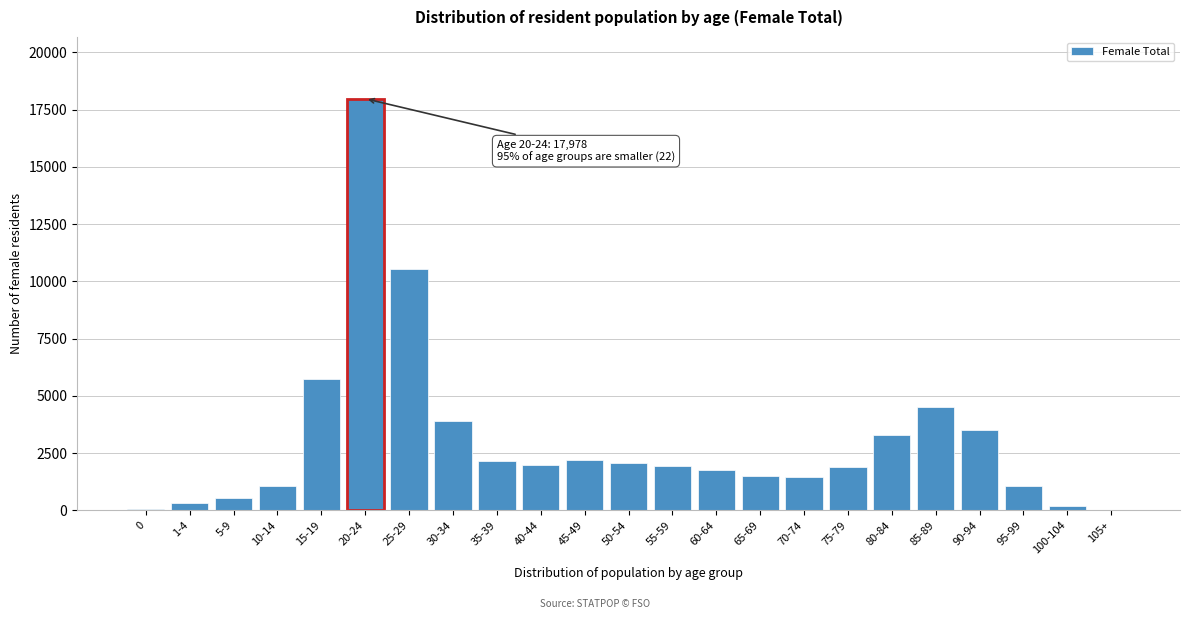

What is the change in value from 45-49 to 65-69?

-693